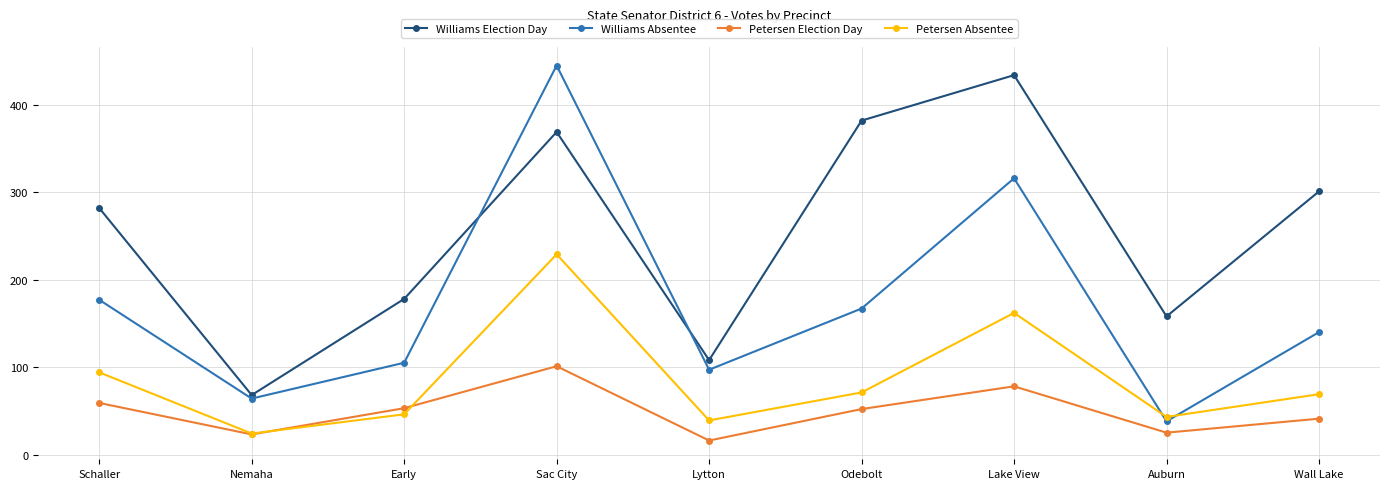

How many series are shown in this chart?

4